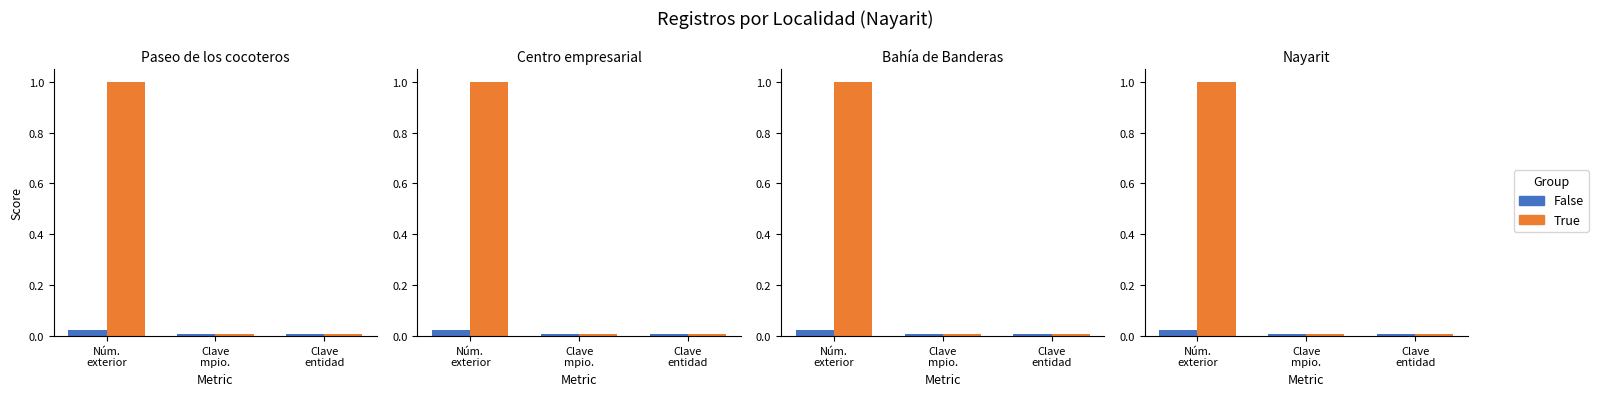

Which series has the widest spread of values?

True